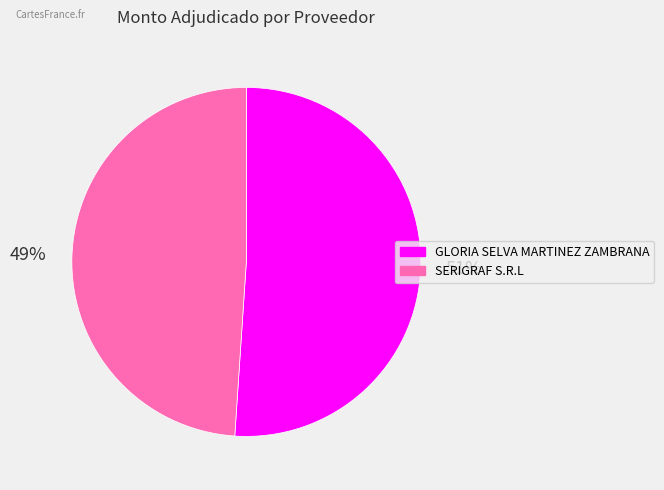

Rank the categories by value from highest to lowest.

GLORIA SELVA MARTINEZ ZAMBRANA, SERIGRAF S.R.L